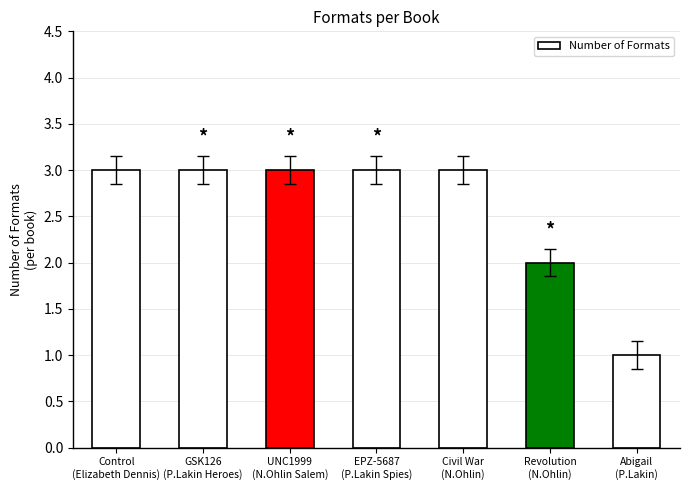

Are the bars horizontal?

No